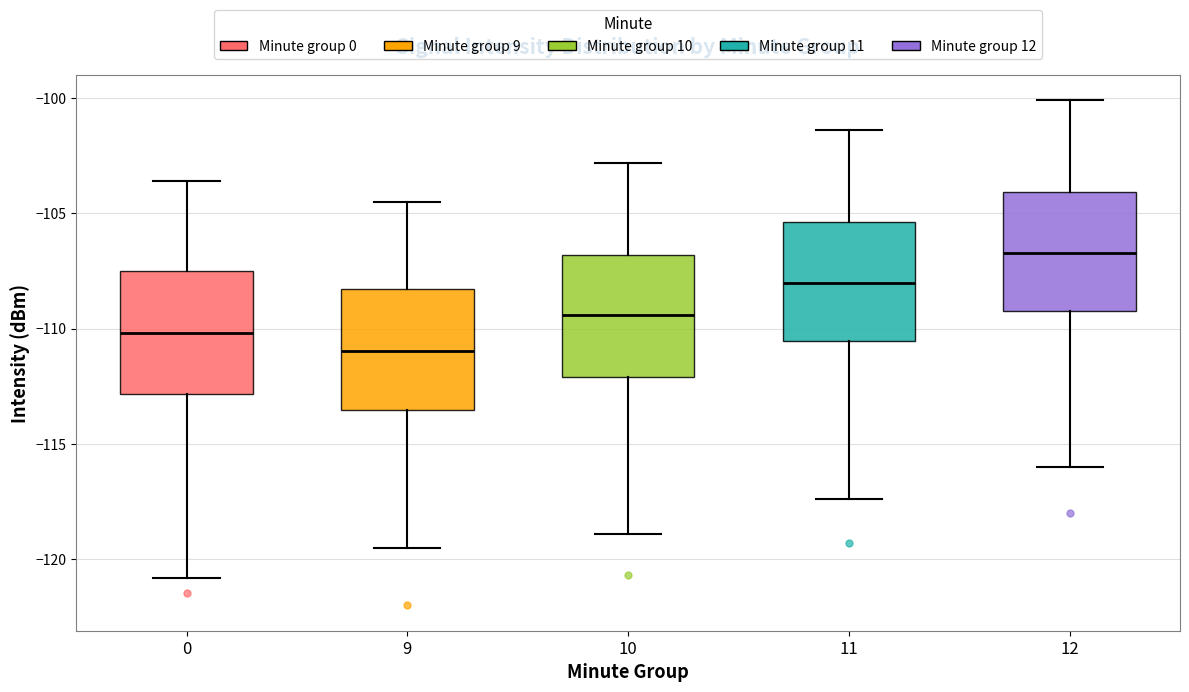

Reading left to right, read every box against the y-axis: the position of its median line, the range the box covers, and the ends of its whiskers. The values are not printed on the chart, so give them approximately, as read against the axis.

0: median -110.0, box -113.0 to -107.5, whiskers -121.0 to -103.5
9: median -111.0, box -113.5 to -108.5, whiskers -119.5 to -104.5
10: median -109.5, box -112.0 to -107.0, whiskers -119.0 to -103.0
11: median -108.0, box -110.5 to -105.5, whiskers -117.5 to -101.5
12: median -106.5, box -109.0 to -104.0, whiskers -116.0 to -100.0